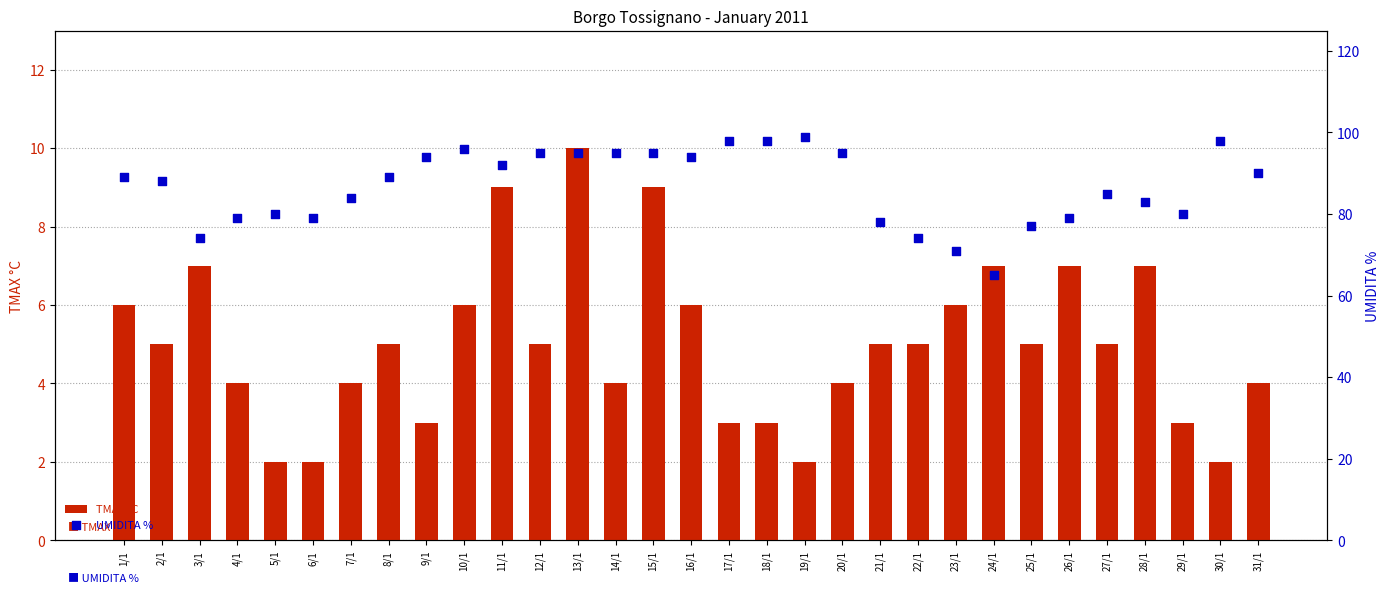

Is the value of UMIDITA % at 11/1 greater than the value of TMAX °C at 22/1?

Yes